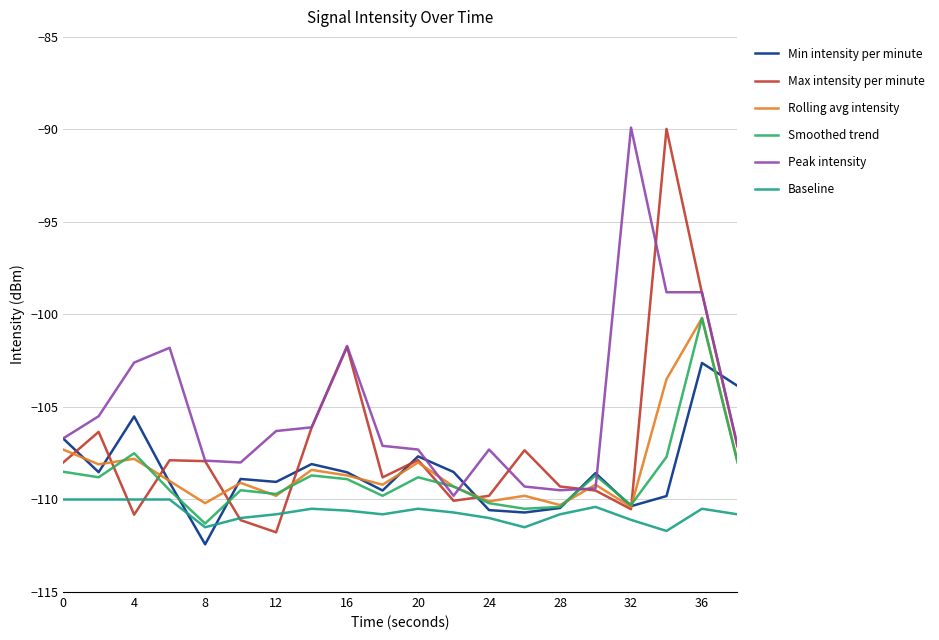

Which series has the largest total across all categories?

Peak intensity